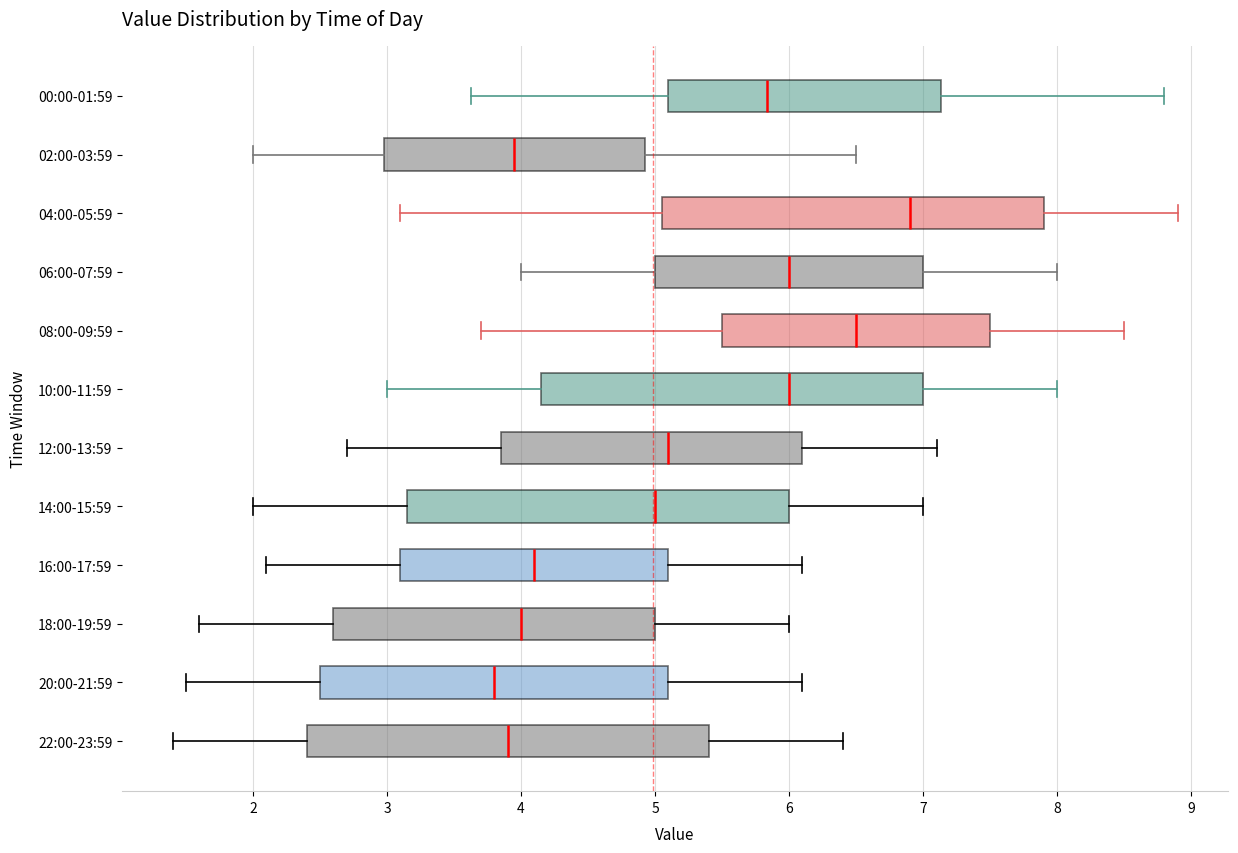

Which box is the widest, from its left edge to its right edge?

22:00-23:59